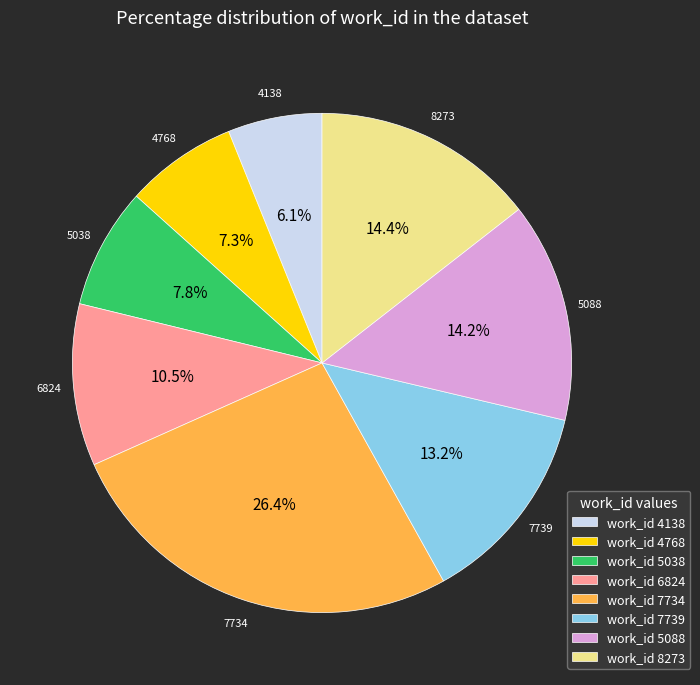

Which slice is the smallest?

work_id 4138